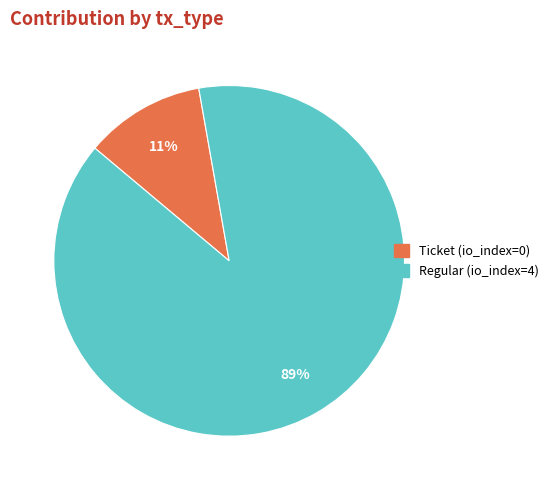

To the nearest percent, what is the difference between the Ticket and Regular slice percentages?

78%